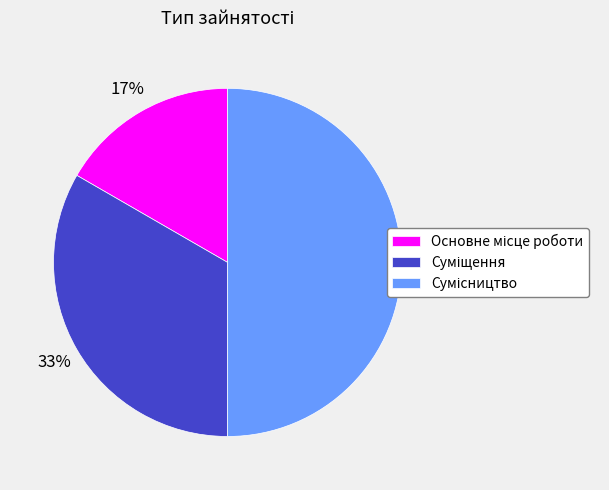

To the nearest percent, what is the difference between the largest and smallest slice percentages?

33%